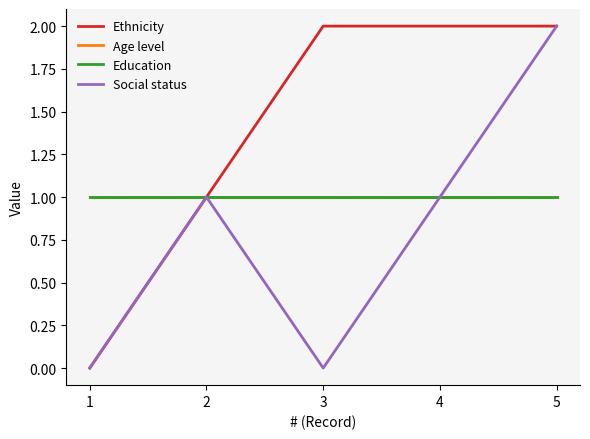

What is the approximate value of Social status at 4?

1